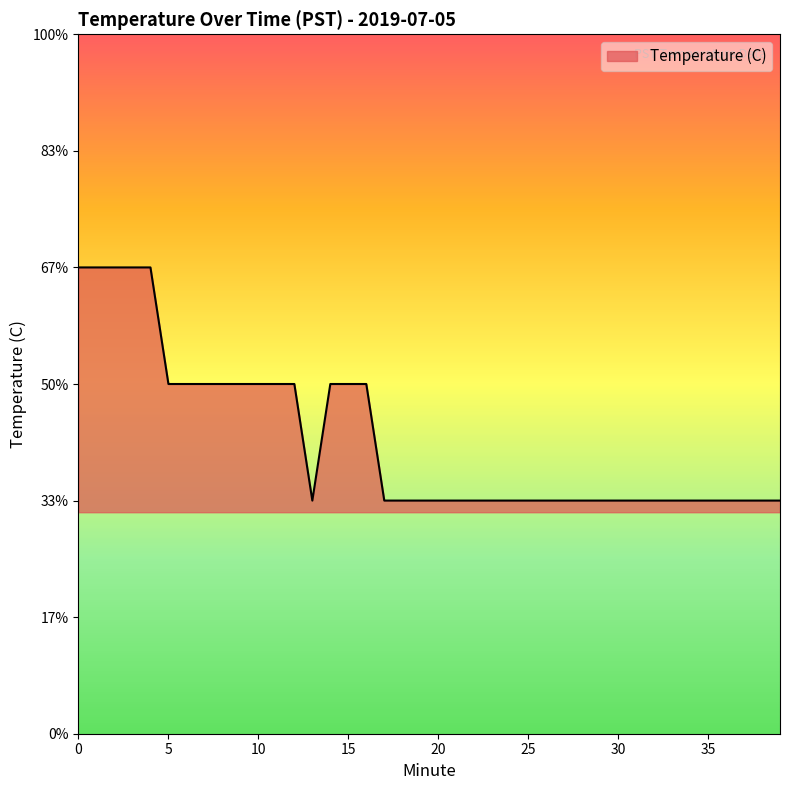

Does the chart have visible grid lines?

No